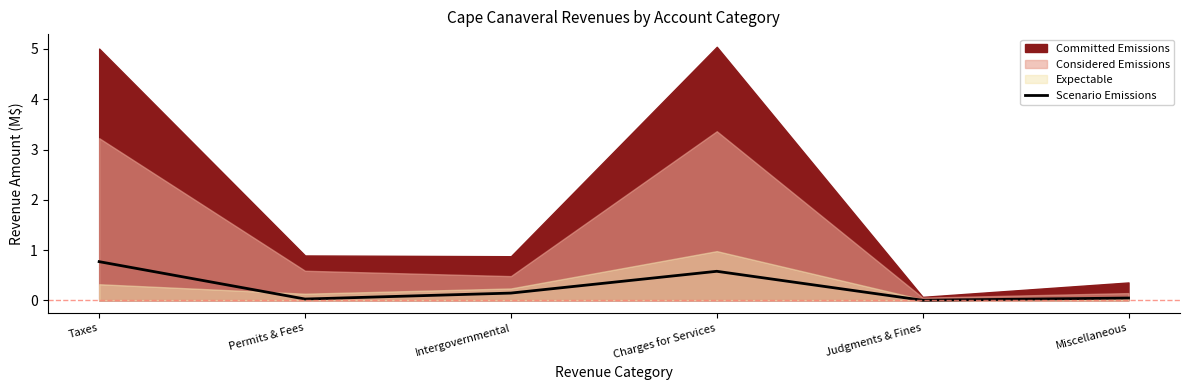

Reading left to right, what are all the values shown in this chart?

0.8	0.0	0.1	0.6	0.0	0.0